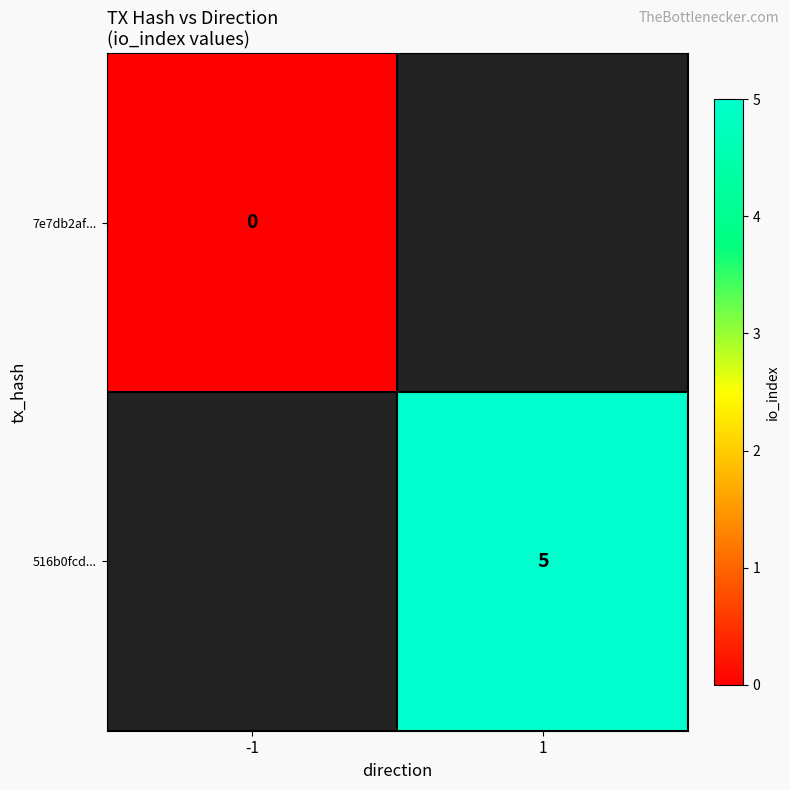

How many distinct data groups are displayed?

2